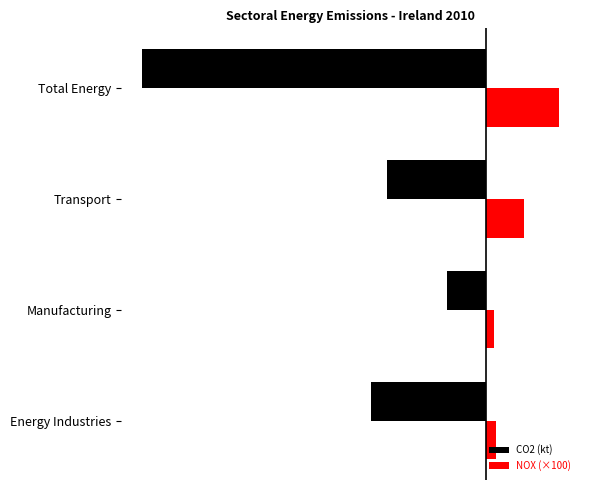

What are all the series names shown in the legend?

CO2 (kt), NOX (×100)